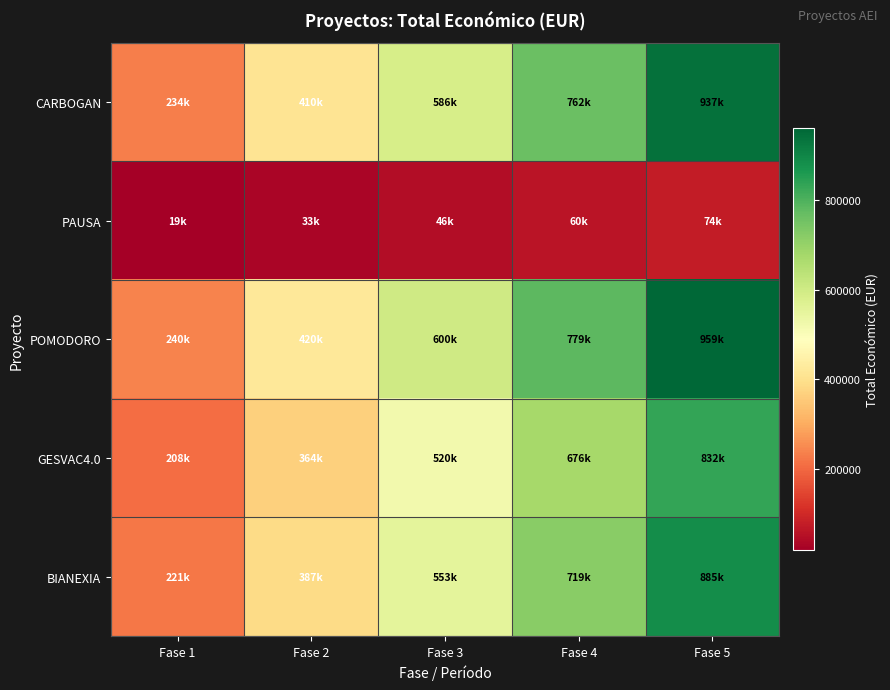

At how many categories does at least one series exceed 191448?

5